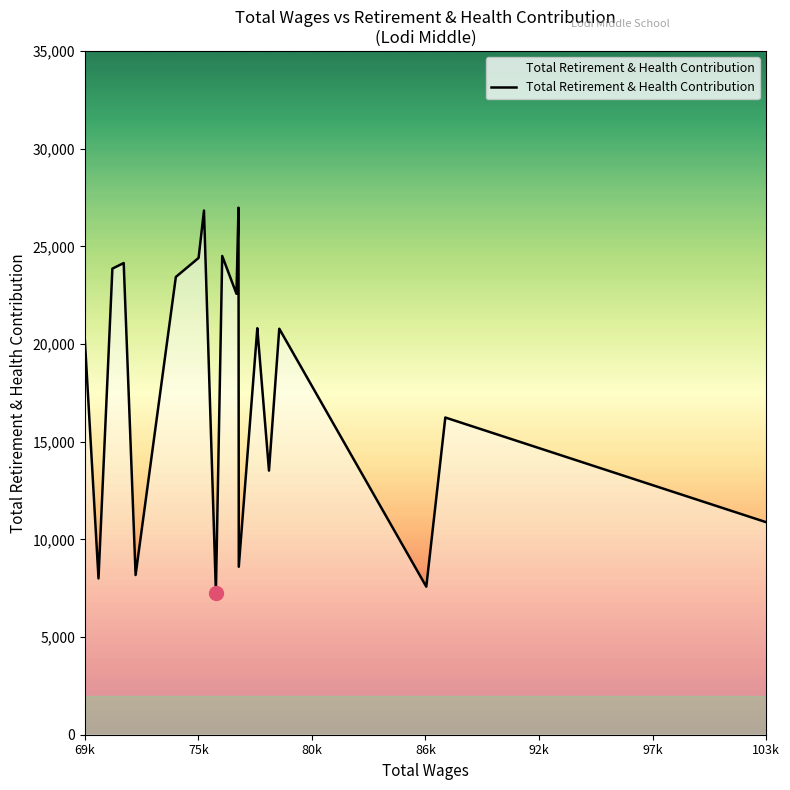

What is the difference between the maximum and minimum values?

19701